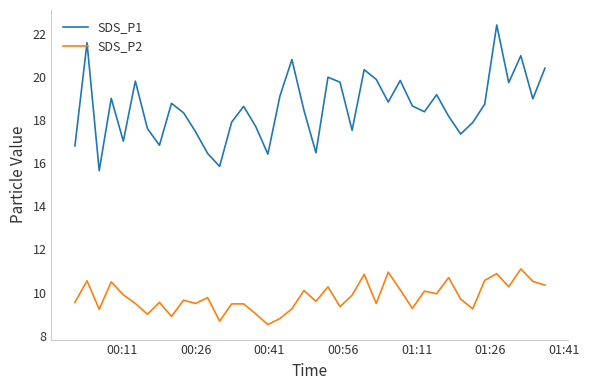

What is the maximum value shown in the chart?

22.4